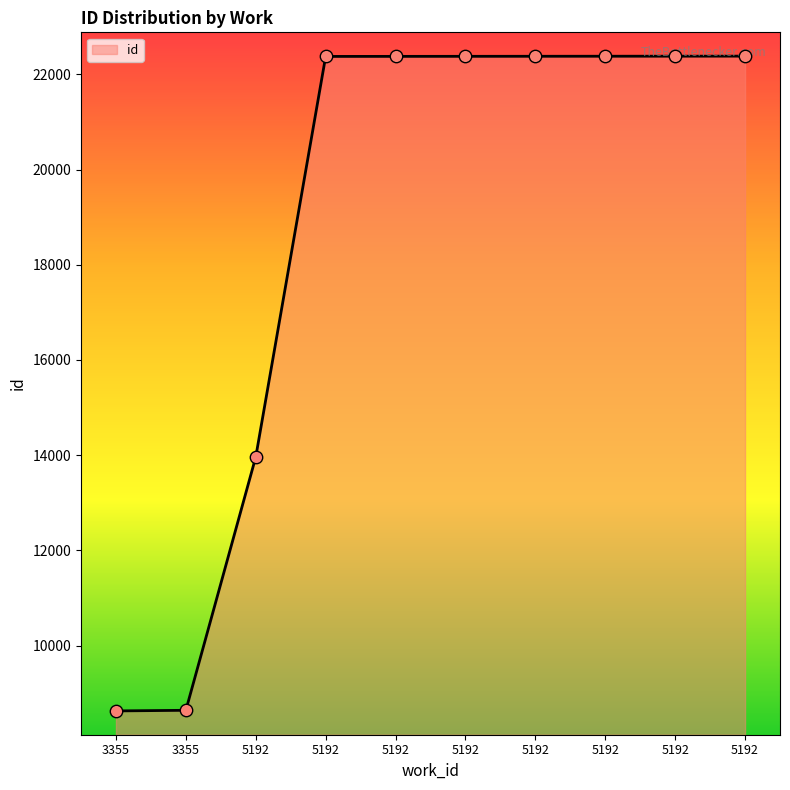

Approximately how many times larger is the value at 5192 compared to 5192?

1.6